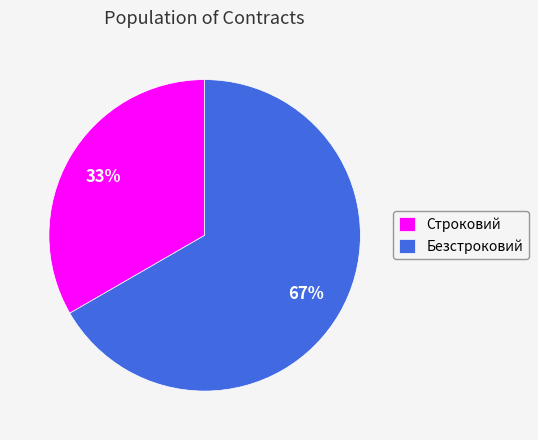

Which category has the smallest portion of the pie?

Строковий